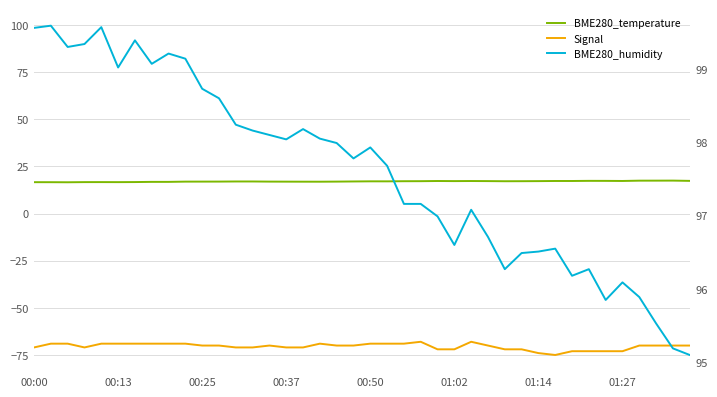

Where does the BME280_humidity series first go above 97?

00:00